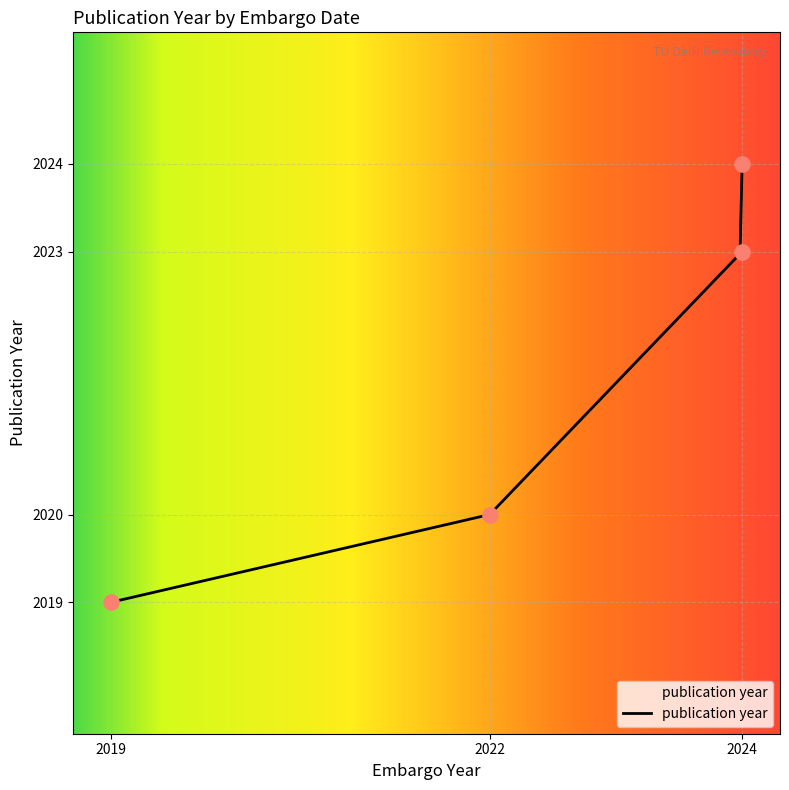

What is the lowest value of the publication year series?

2019.0